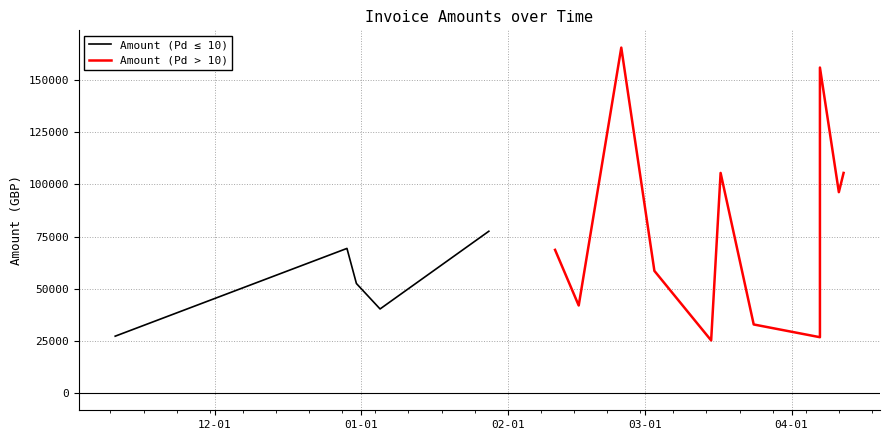

What is the lowest value of the Amount (Pd ≤ 10) series?

27235.0